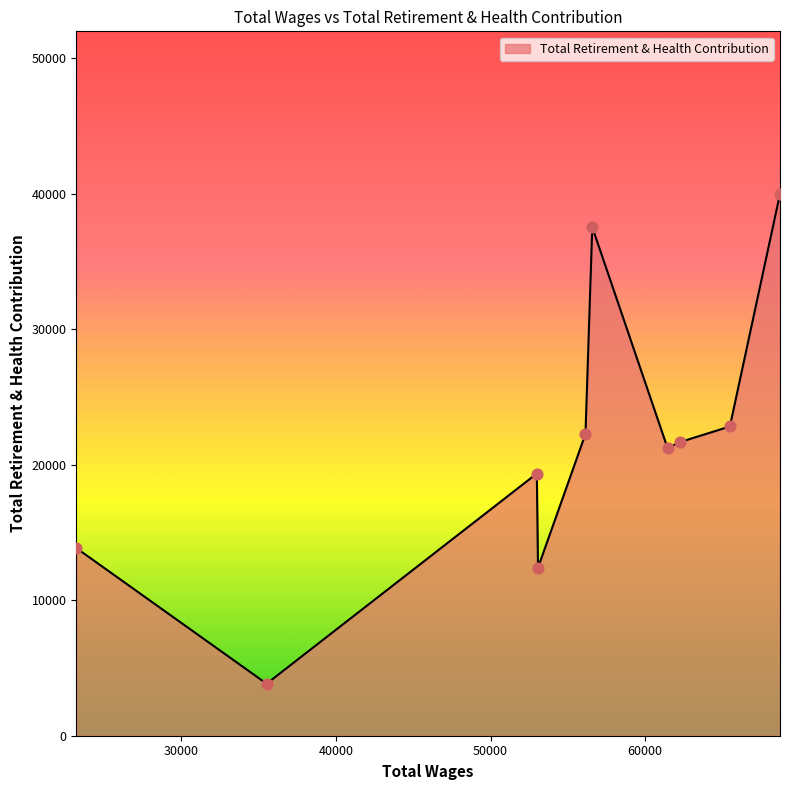

What is the maximum value shown in the chart?

39985